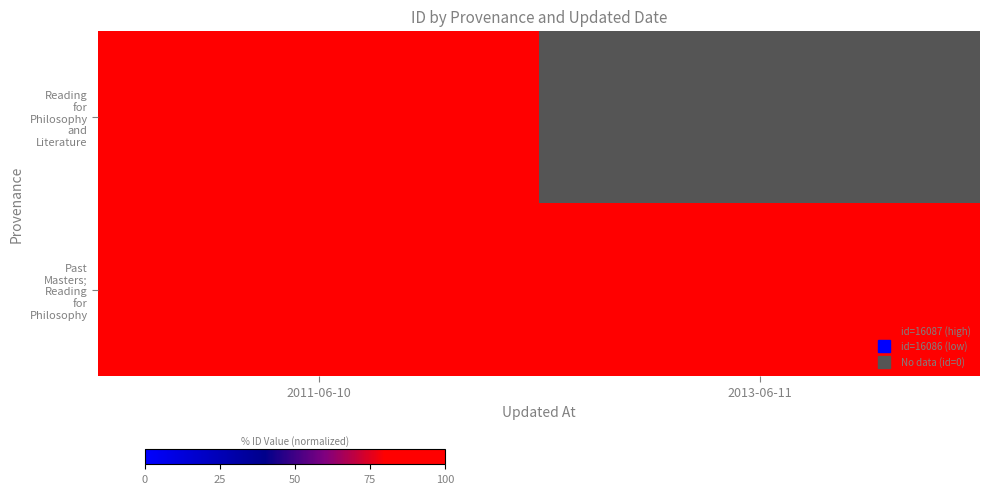

What is the total value across all series at 2013-06-11?

16087